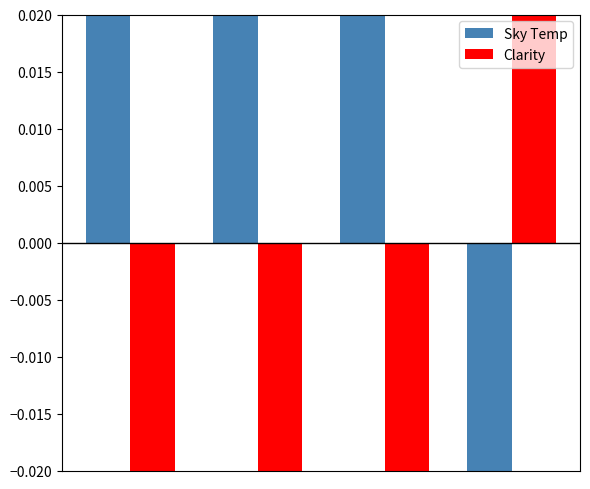

At how many categories does at least one series exceed 0?

4